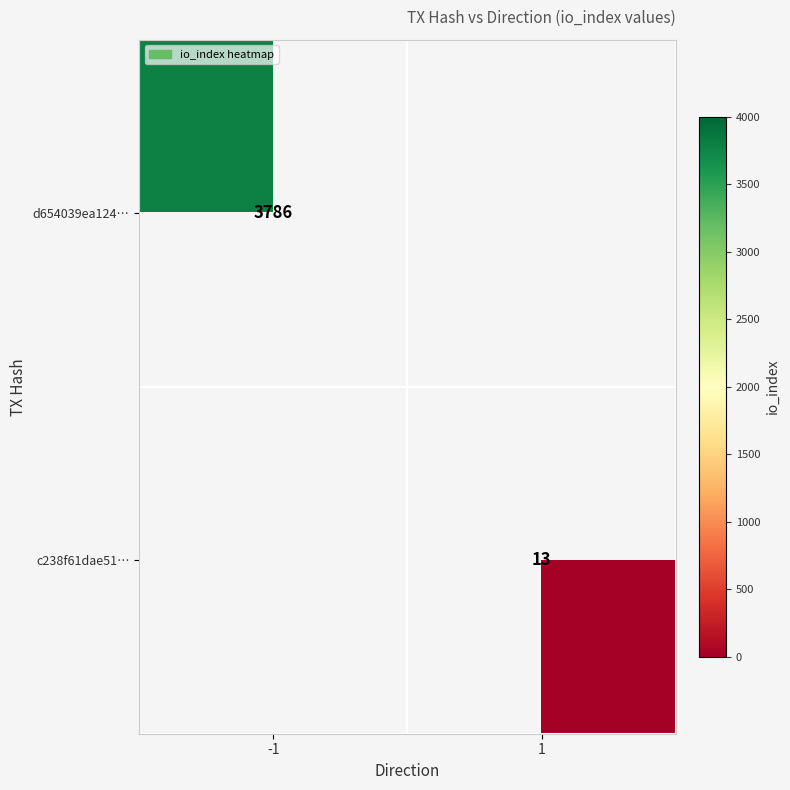

Which category has the highest value across all series?

-1